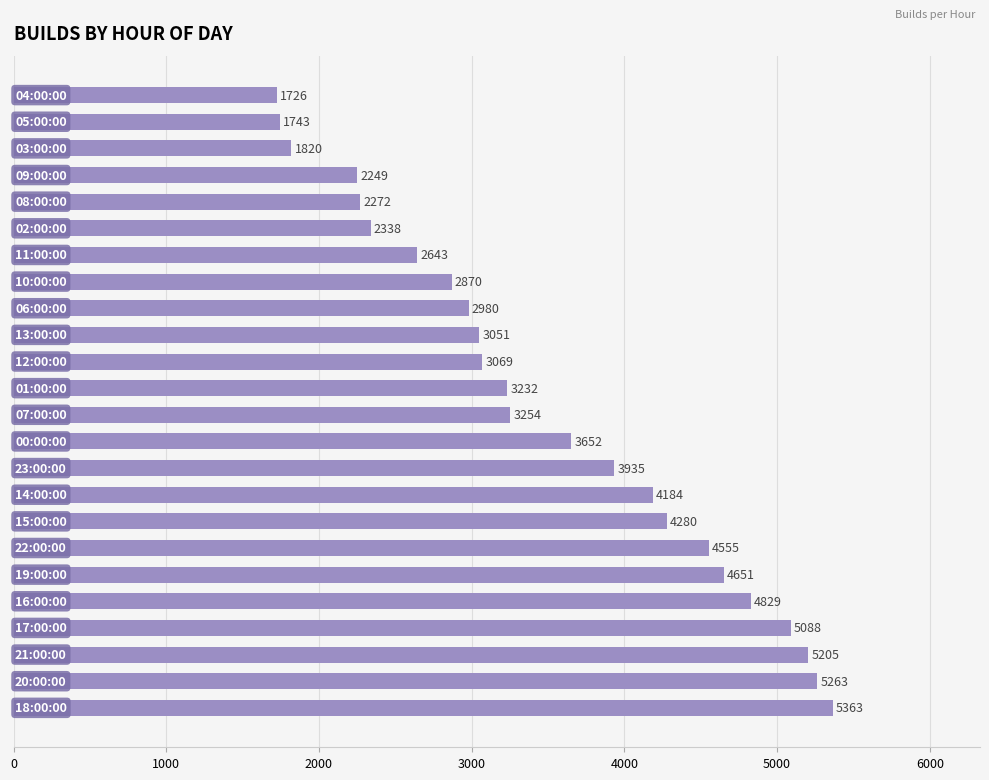

What is the maximum value shown in the chart?

5363